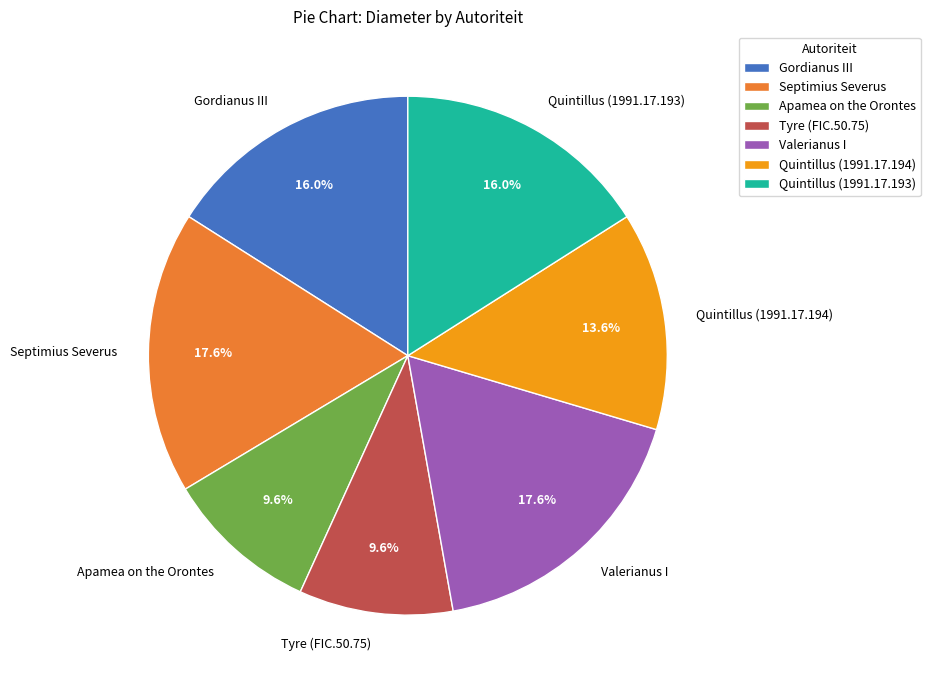

Between Gordianus III and Apamea on the Orontes, which is larger?

Gordianus III